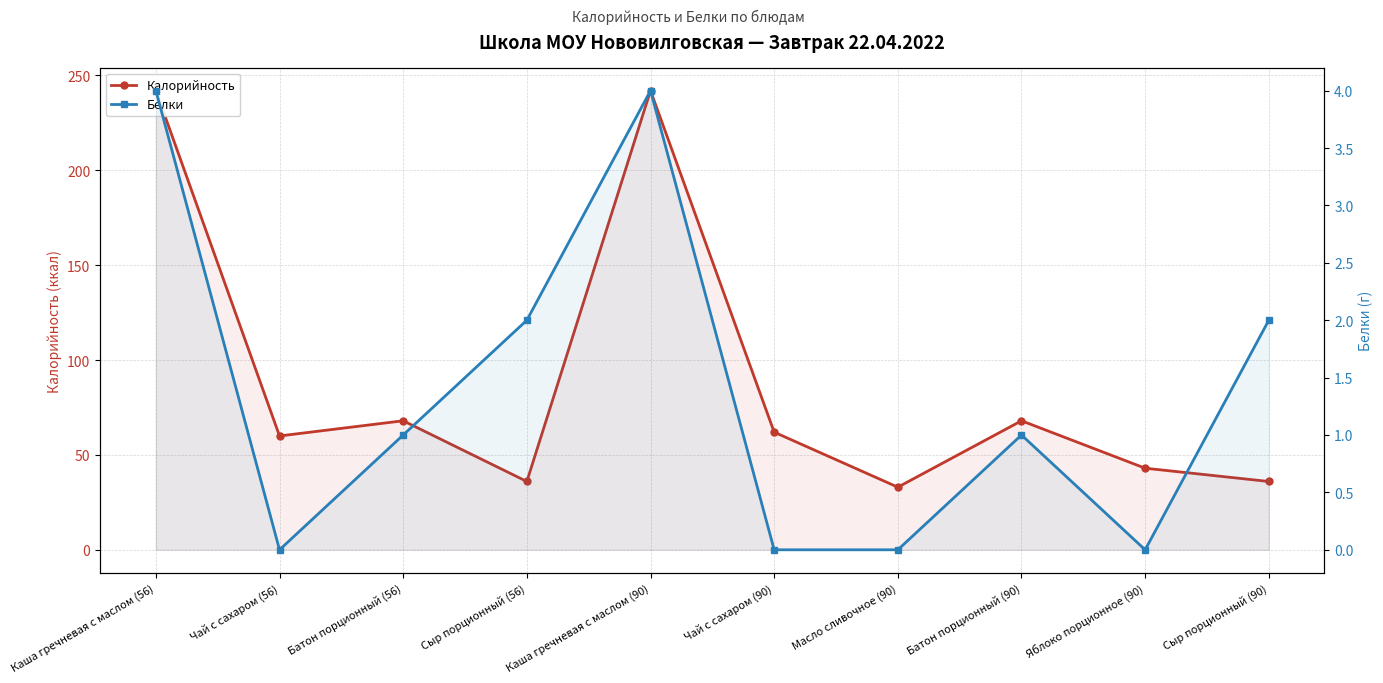

At how many categories does at least one series exceed 155?

2